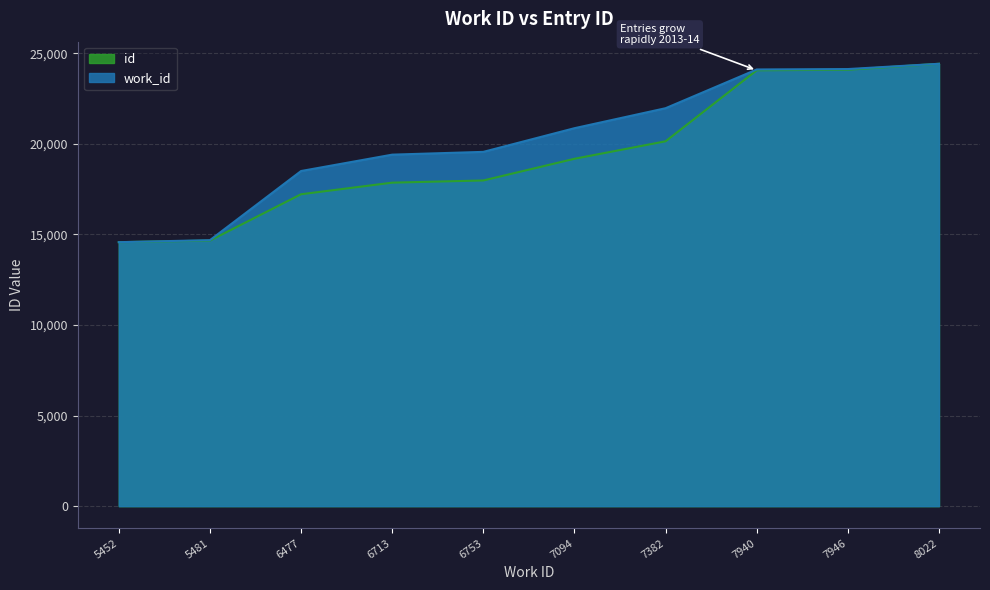

Which series has the widest spread of values?

work_id